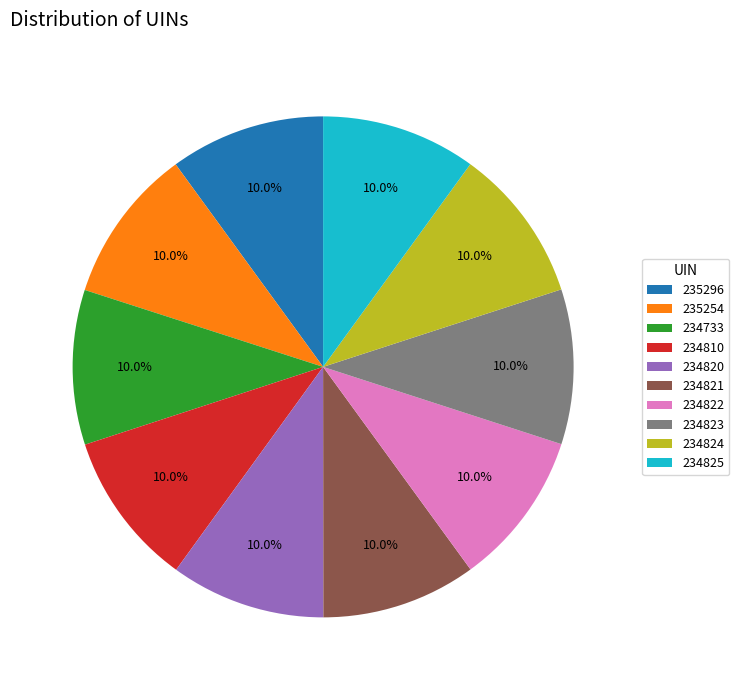

To the nearest percent, what is the combined percentage of 234821 and 234733?

20%